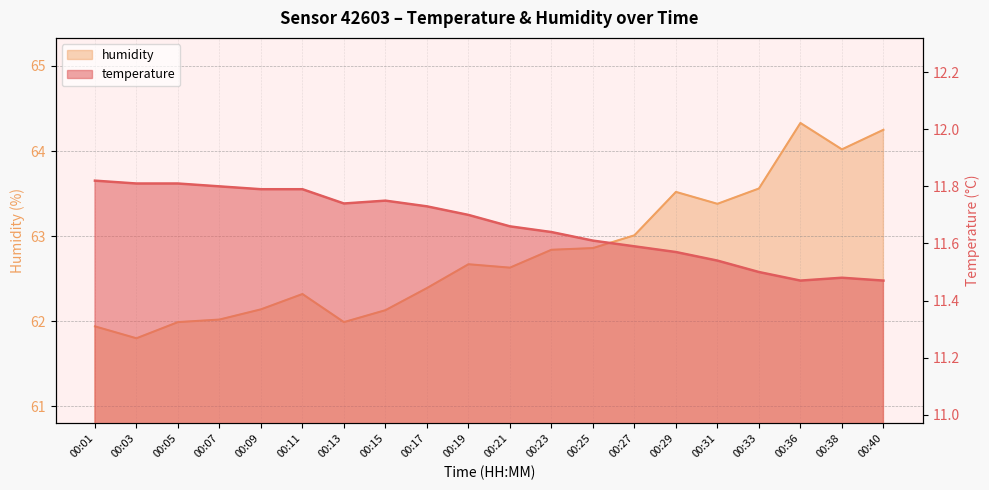

What is the total value across all series at 00:05?

73.8